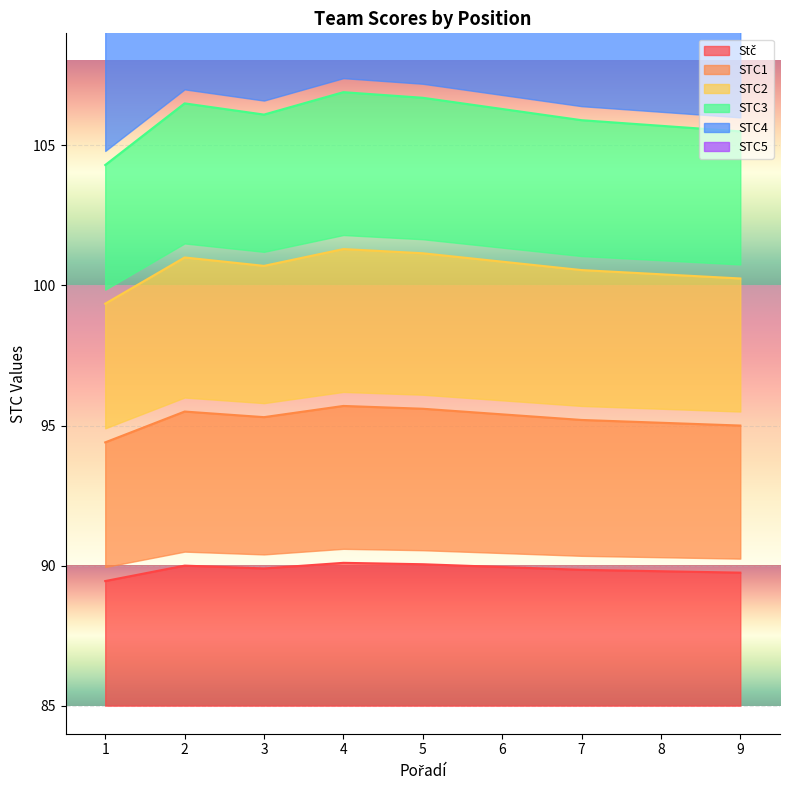

True or false: Stč and STC1 intersect in this chart.

False